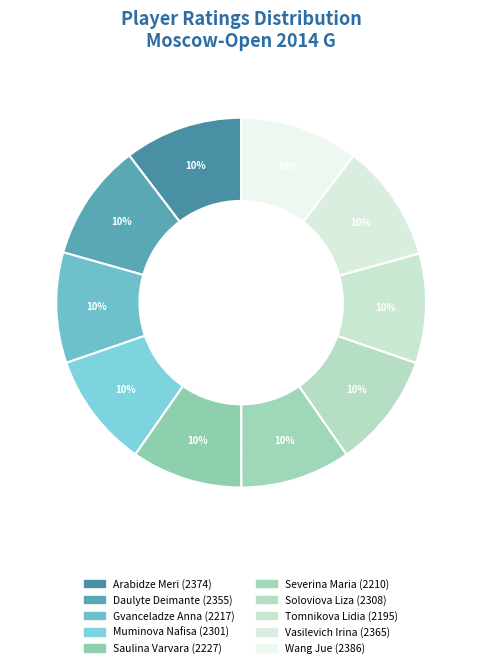

The Arabidze Meri slice represents 1% of the pie. True or false?

False